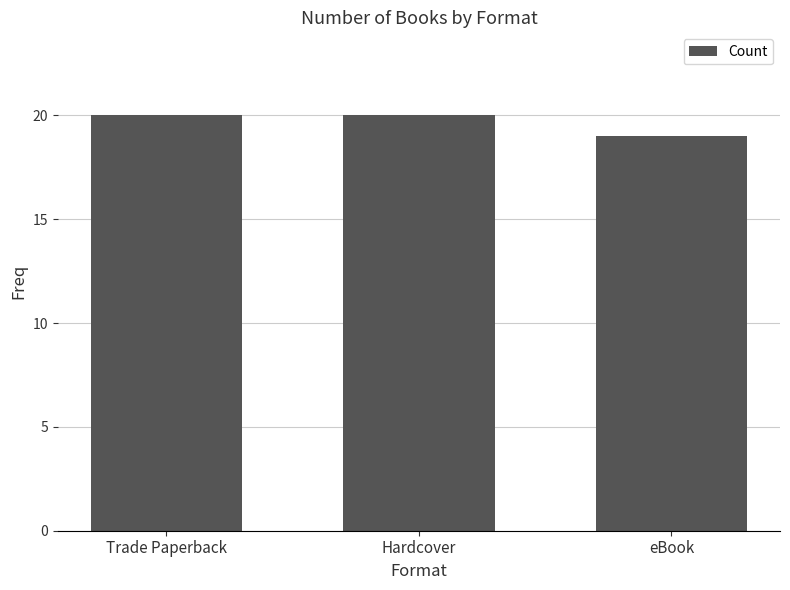

What is the difference between the values at Trade Paperback and eBook?

1